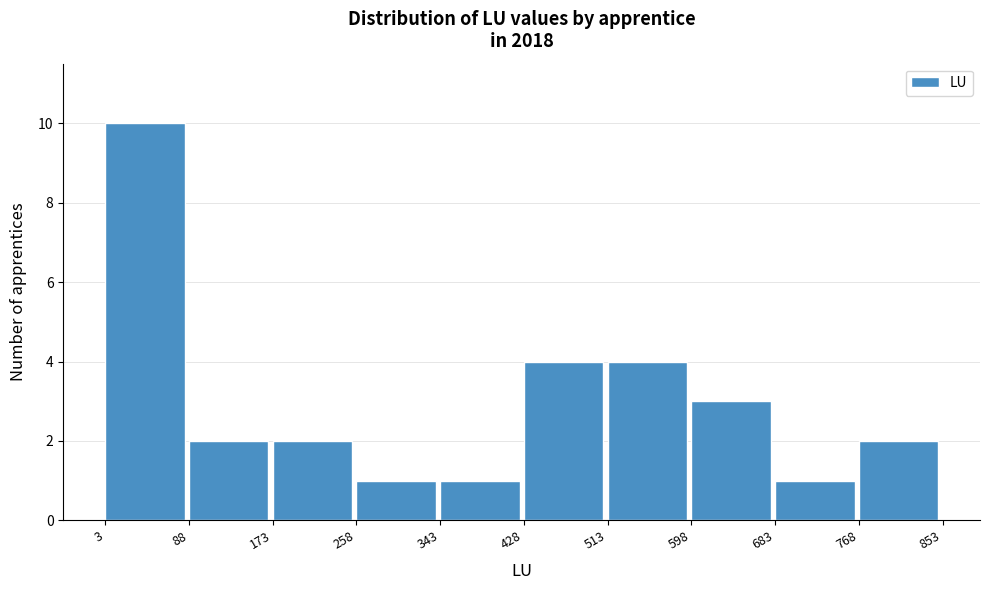

Over which range of the x-axis is the bar tallest?

3 to 88